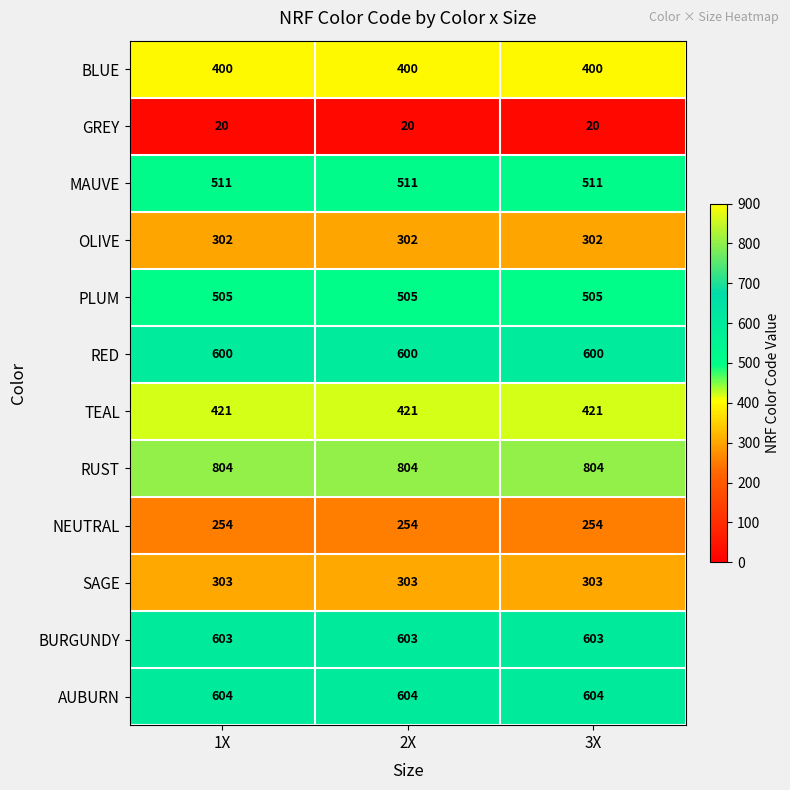

Rank the series at 1X from highest to lowest value.

RUST, AUBURN, BURGUNDY, RED, MAUVE, PLUM, TEAL, BLUE, SAGE, OLIVE, NEUTRAL, GREY